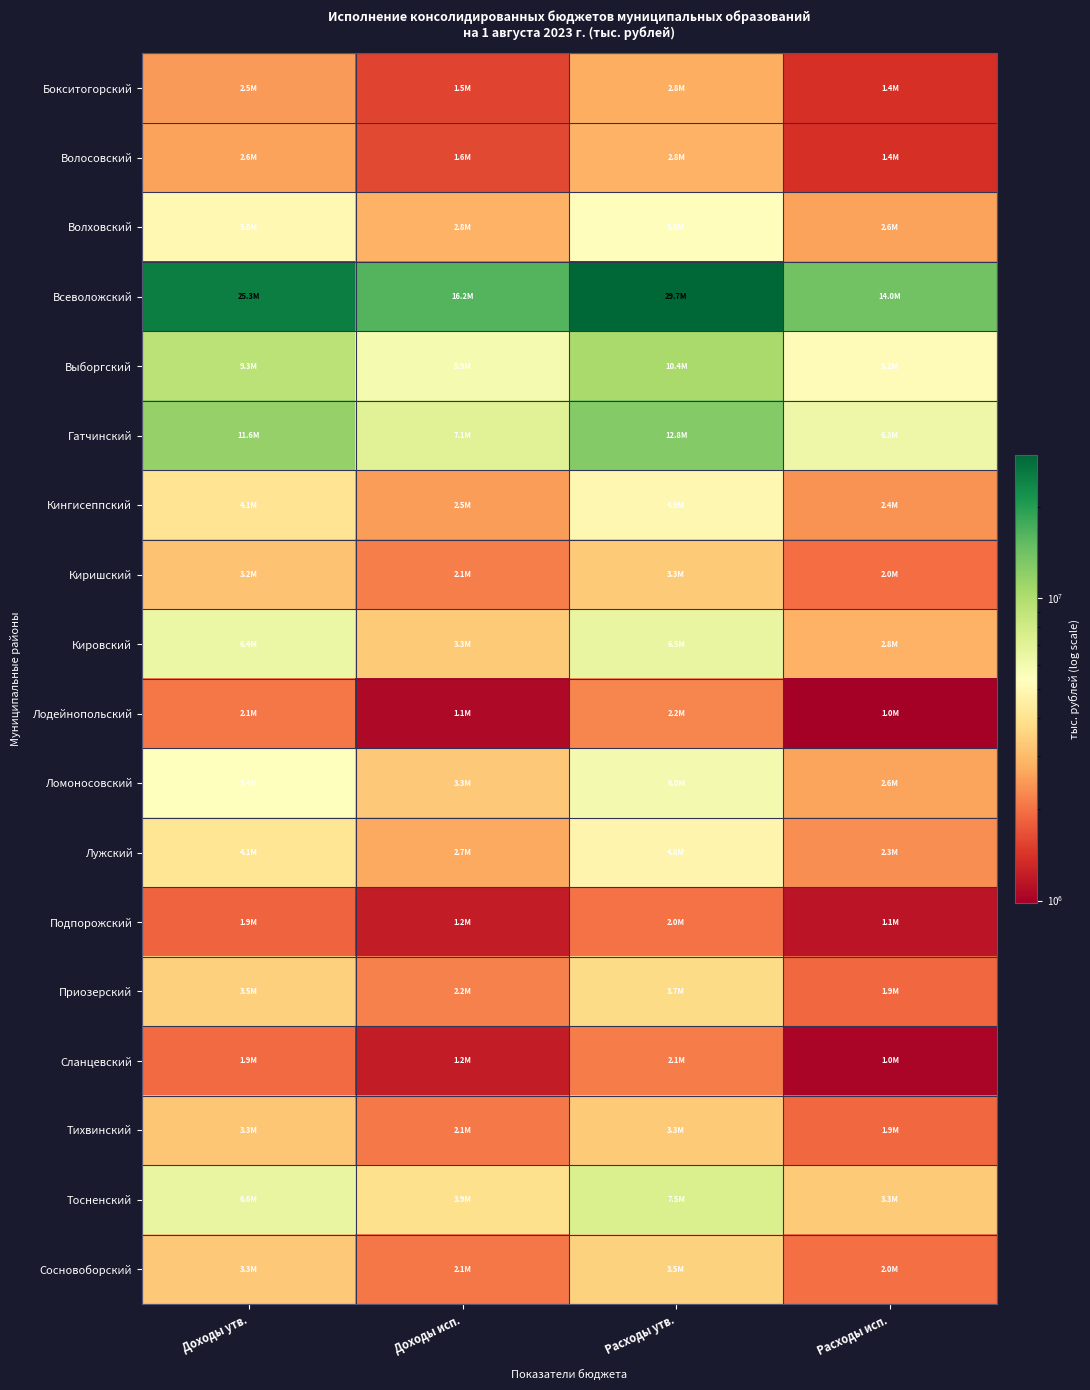

Reading right to left, list all the values displayed in this chart.

Бокситогорский: Расходы исп.=1376284.7	Расходы утв.=2758692.9	Доходы исп.=1548541.8	Доходы утв.=2494207.8
Волосовский: Расходы исп.=1381743.2	Расходы утв.=2836194.8	Доходы исп.=1595189.8	Доходы утв.=2580178.0
Волховский: Расходы исп.=2586500.1	Расходы утв.=5309883.9	Доходы исп.=2847065.4	Доходы утв.=5025004.6
Всеволожский: Расходы исп.=13979076.9	Расходы утв.=29675895.1	Доходы исп.=16194403.2	Доходы утв.=25281382.9
Выборгский: Расходы исп.=5223347.9	Расходы утв.=10394163.4	Доходы исп.=5908913.0	Доходы утв.=9327074.3
Гатчинский: Расходы исп.=6269290.1	Расходы утв.=12802197.1	Доходы исп.=7082460.5	Доходы утв.=11595013.8
Кингисеппский: Расходы исп.=2374111.8	Расходы утв.=4946241.0	Доходы исп.=2532577.7	Доходы утв.=4077876.7
Киришский: Расходы исп.=1954079.2	Расходы утв.=3327154.7	Доходы исп.=2131051.6	Доходы утв.=3153523.0
Кировский: Расходы исп.=2840615.1	Расходы утв.=6530771.4	Доходы исп.=3327656.2	Доходы утв.=6366306.2
Лодейнопольский: Расходы исп.=985007.8	Расходы утв.=2231201.7	Доходы исп.=1061431.1	Доходы утв.=2055490.5
Ломоносовский: Расходы исп.=2618712.6	Расходы утв.=5959249.1	Доходы исп.=3296459.6	Доходы утв.=5447886.9
Лужский: Расходы исп.=2325849.2	Расходы утв.=4847307.7	Доходы исп.=2686629.3	Доходы утв.=4143135.5
Подпорожский: Расходы исп.=1147256.6	Расходы утв.=2016695.8	Доходы исп.=1218327.3	Доходы утв.=1864629.5
Приозерский: Расходы исп.=1893529.0	Расходы утв.=3726013.3	Доходы исп.=2172333.4	Доходы утв.=3482854.0
Сланцевский: Расходы исп.=1038048.1	Расходы утв.=2108154.1	Доходы исп.=1204760.2	Доходы утв.=1938140.9
Тихвинский: Расходы исп.=1892910.7	Расходы утв.=3341881.8	Доходы исп.=2088091.6	Доходы утв.=3252409.4
Тосненский: Расходы исп.=3343803.3	Расходы утв.=7465751.0	Доходы исп.=3921871.2	Доходы утв.=6576725.4
Сосновоборский: Расходы исп.=1992401.0	Расходы утв.=3492533.4	Доходы исп.=2051468.3	Доходы утв.=3281186.5